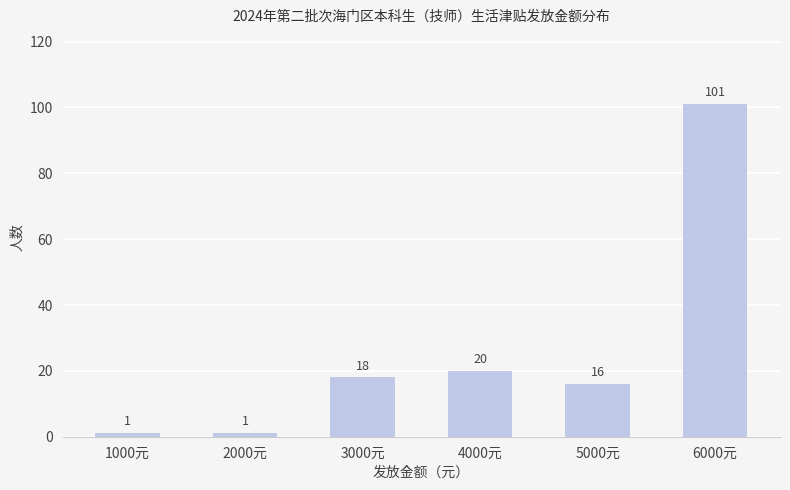

How many bars are there in total?

6